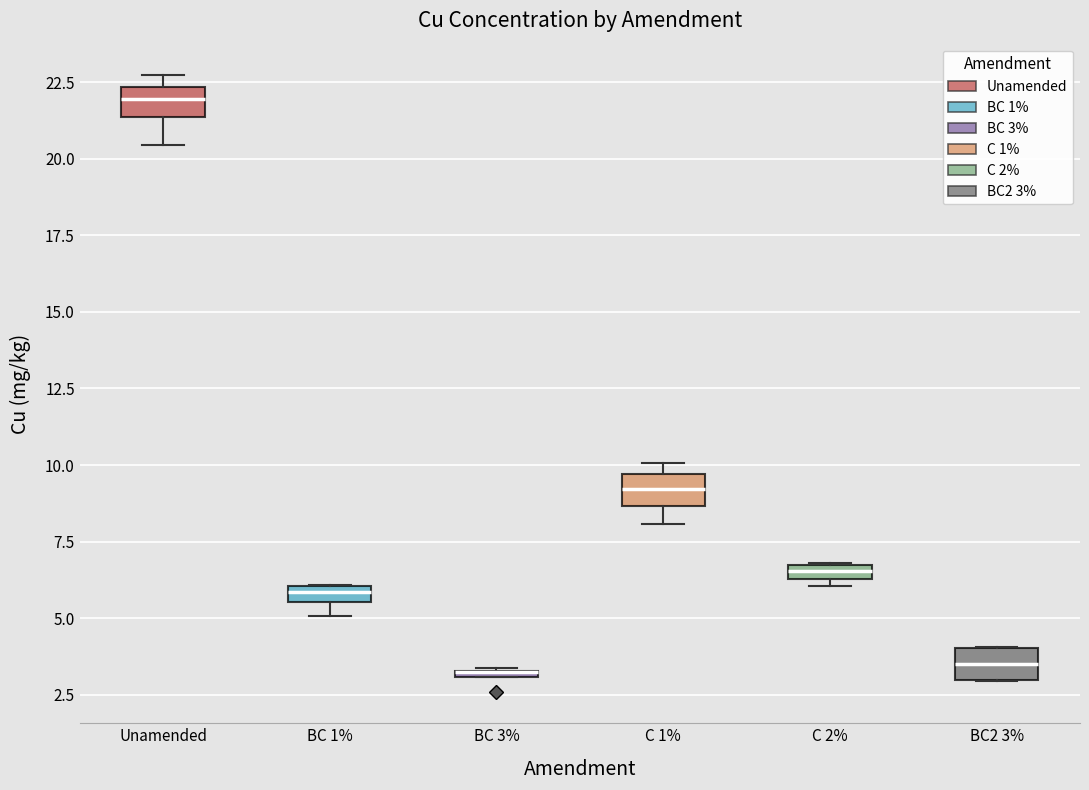

Where does the median line of the box for C 1% sit on the y-axis? The values are not printed on the chart, so give them approximately, as read against the axis.

9.0